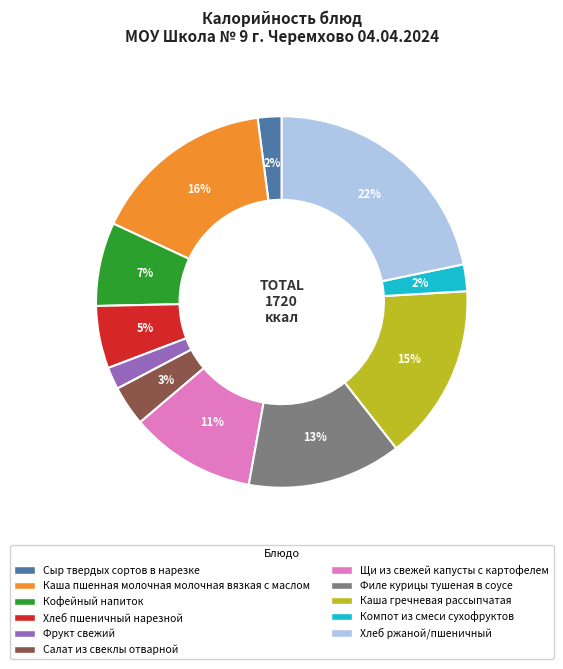

Which has a higher value, Филе курицы тушеная в соусе or Каша пшенная молочная молочная вязкая с маслом?

Каша пшенная молочная молочная вязкая с маслом